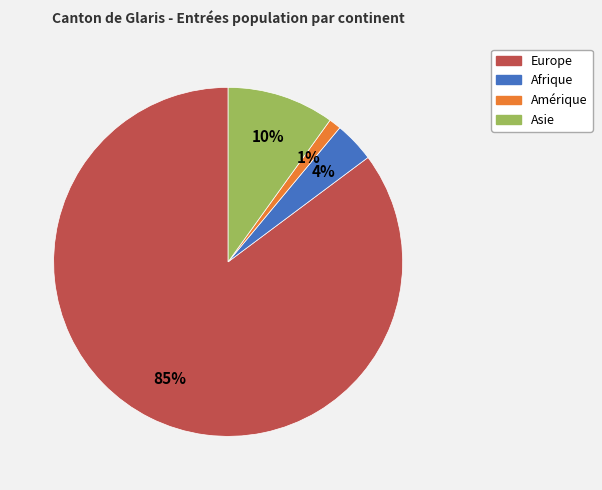

Do Asie and Amérique together represent more than half of the pie?

No